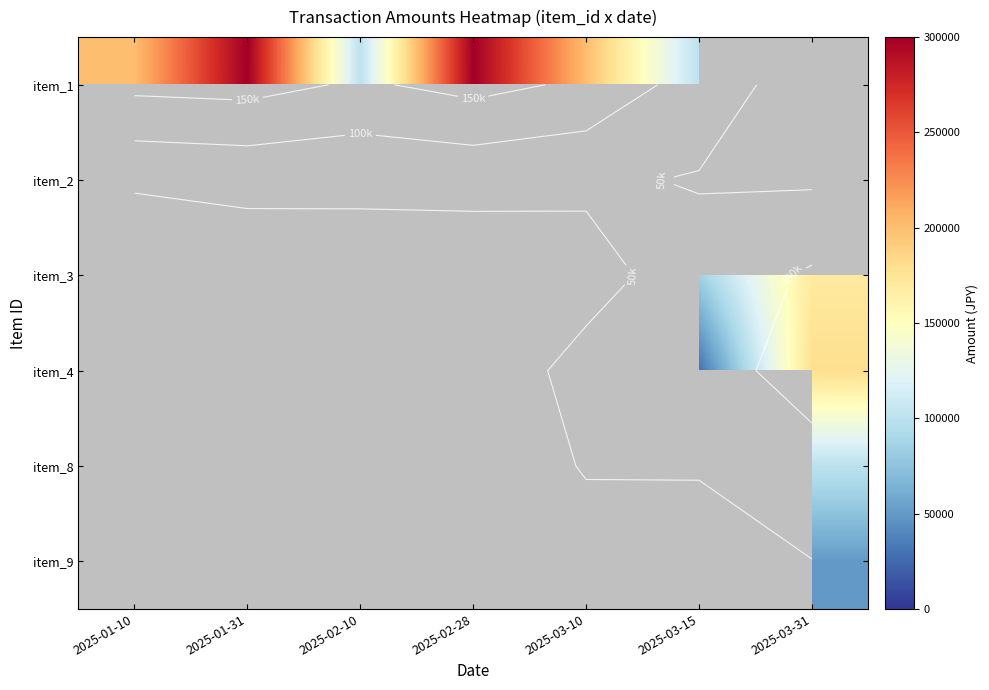

Count the number of data series in this chart.

6